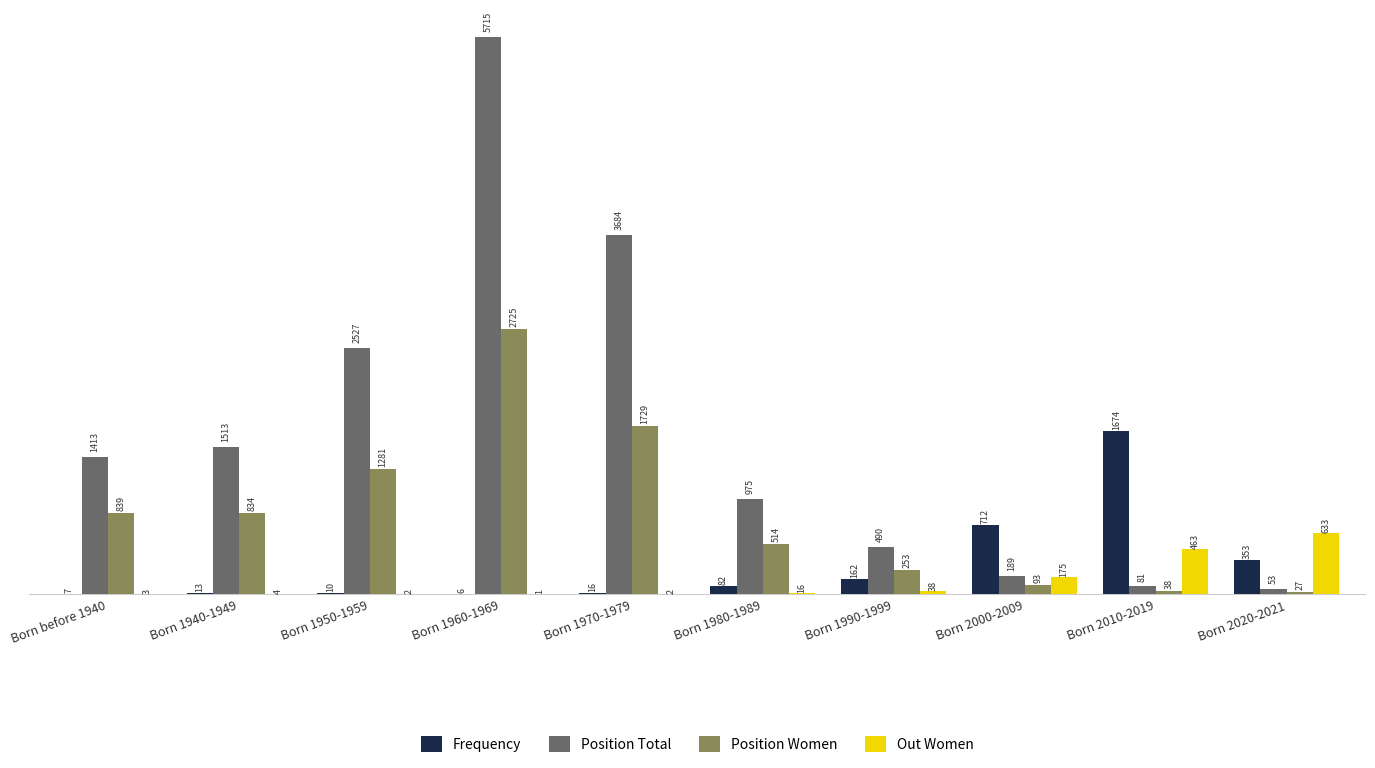

Which label corresponds to the largest value in the chart?

Born 1960-1969